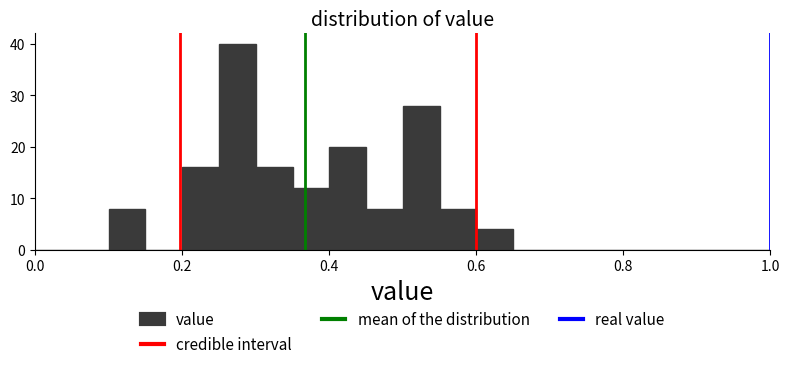

Read against the x-axis, roughly where is the centre of the tallest bar?

0.28